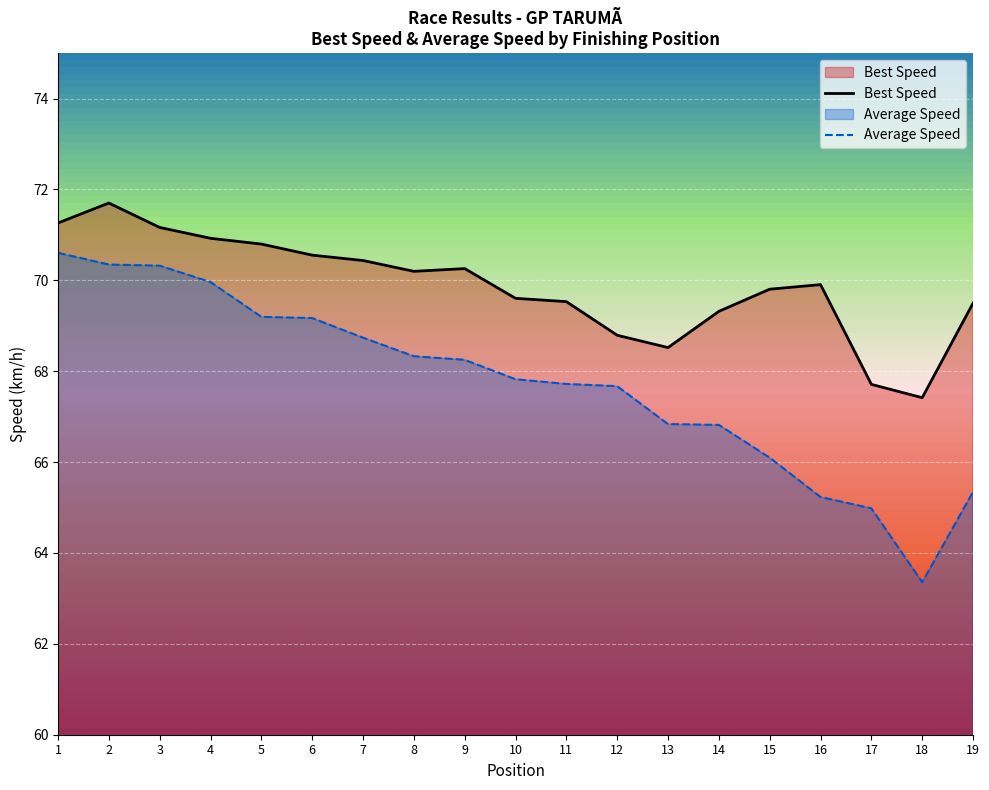

At which label is Best Speed closest to 69?

12